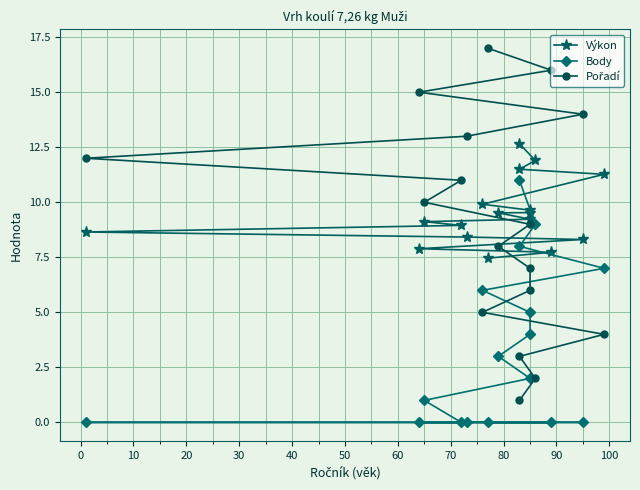

What is the greatest value displayed?

17.0